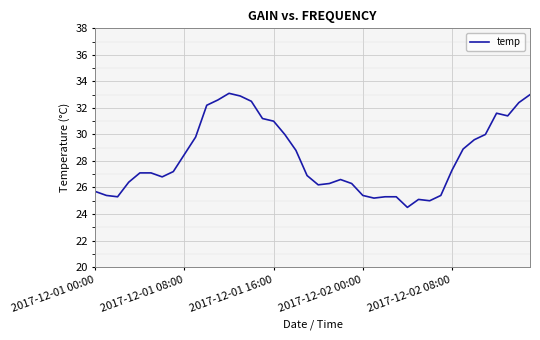

What is the maximum value shown in the chart?

33.1